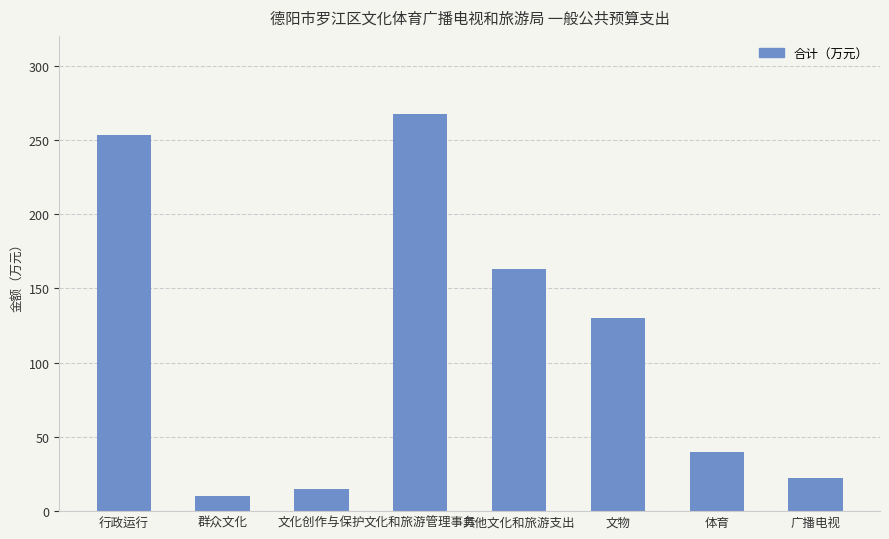

List the labels in order of value, largest first.

文化和旅游管理事务, 行政运行, 其他文化和旅游支出, 文物, 体育, 广播电视, 文化创作与保护, 群众文化